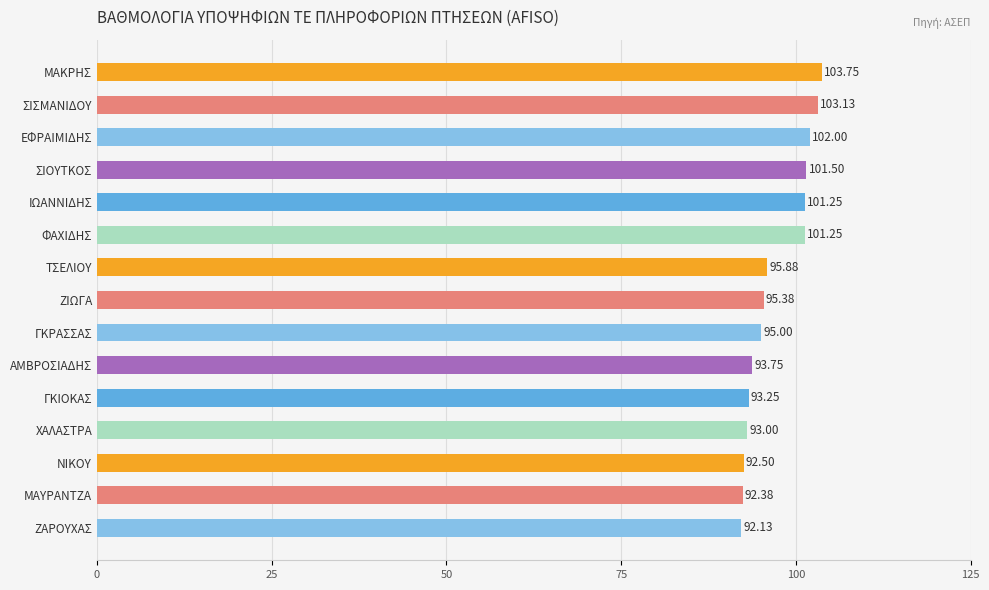

Does the chart contain any negative values?

No